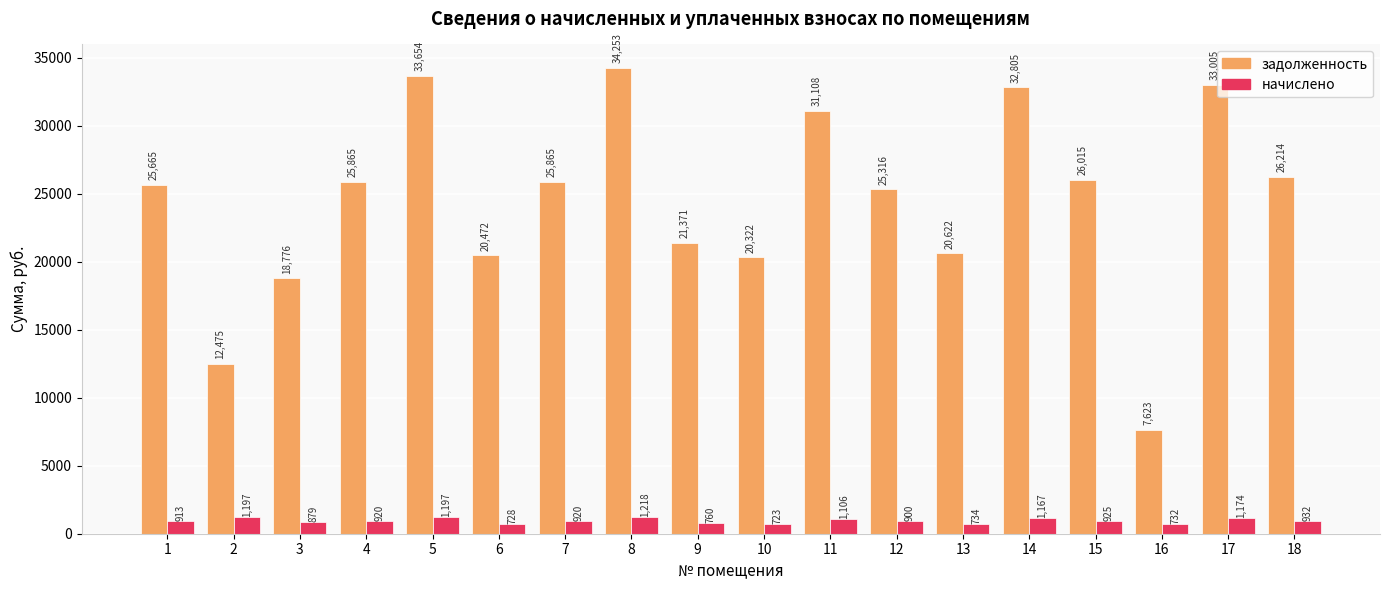

What is the highest value of the начислено series?

1218.3